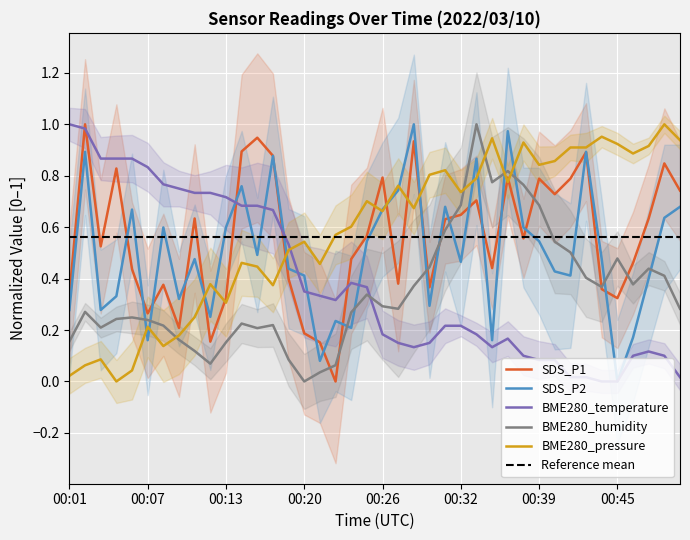

How many interior local peaks does the BME280_humidity series have?

9